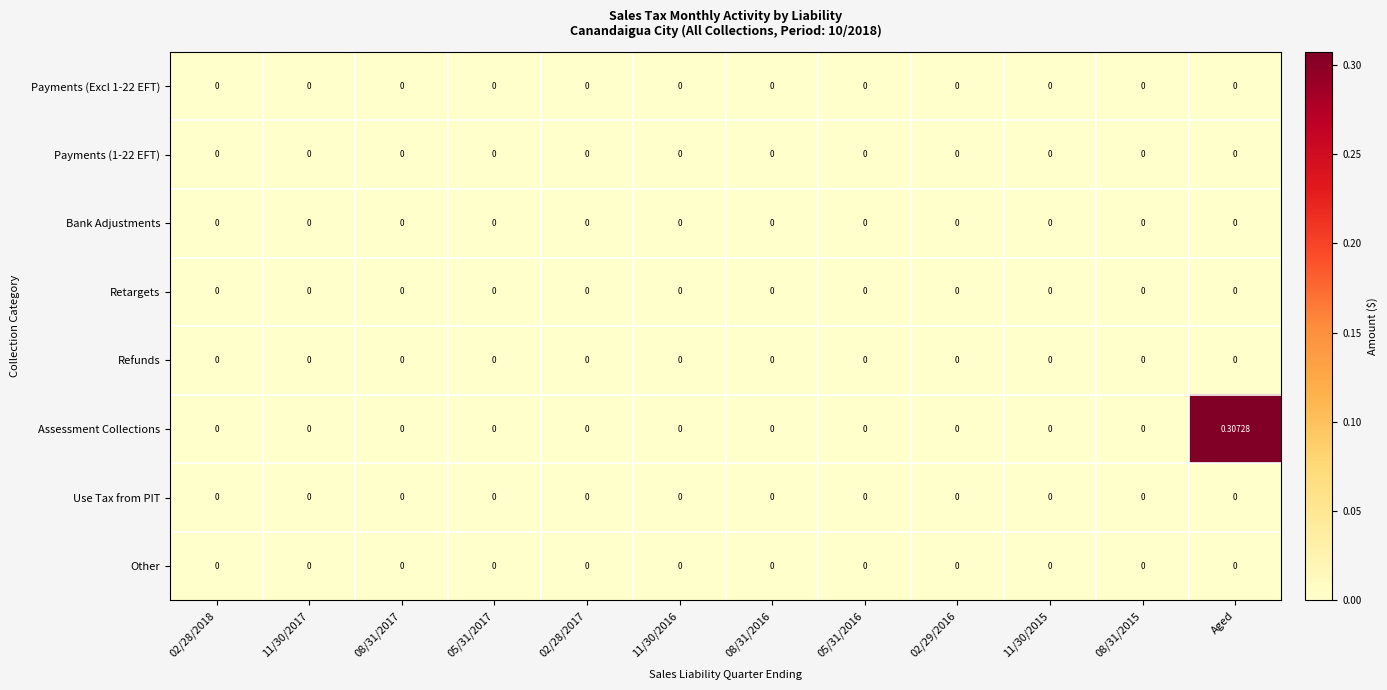

Which series has the largest total across all categories?

Assessment Collections